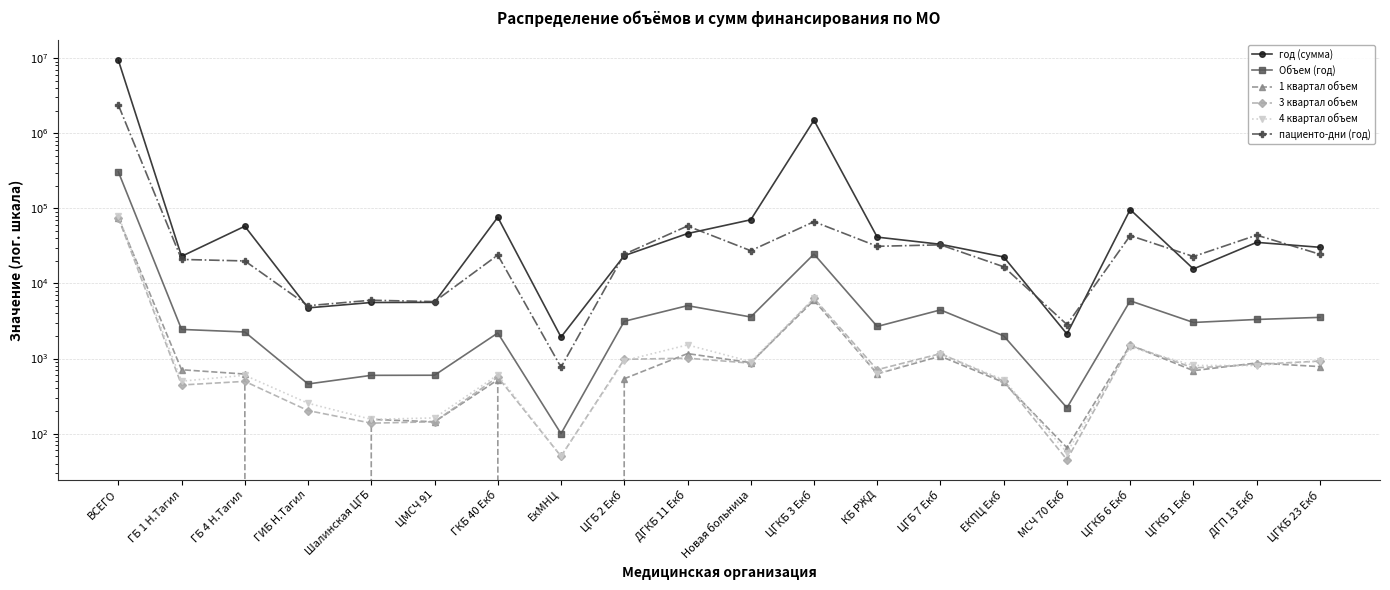

The value of пациенто-дни (год) at Шалинская ЦГБ is 1512.9. True or false?

False